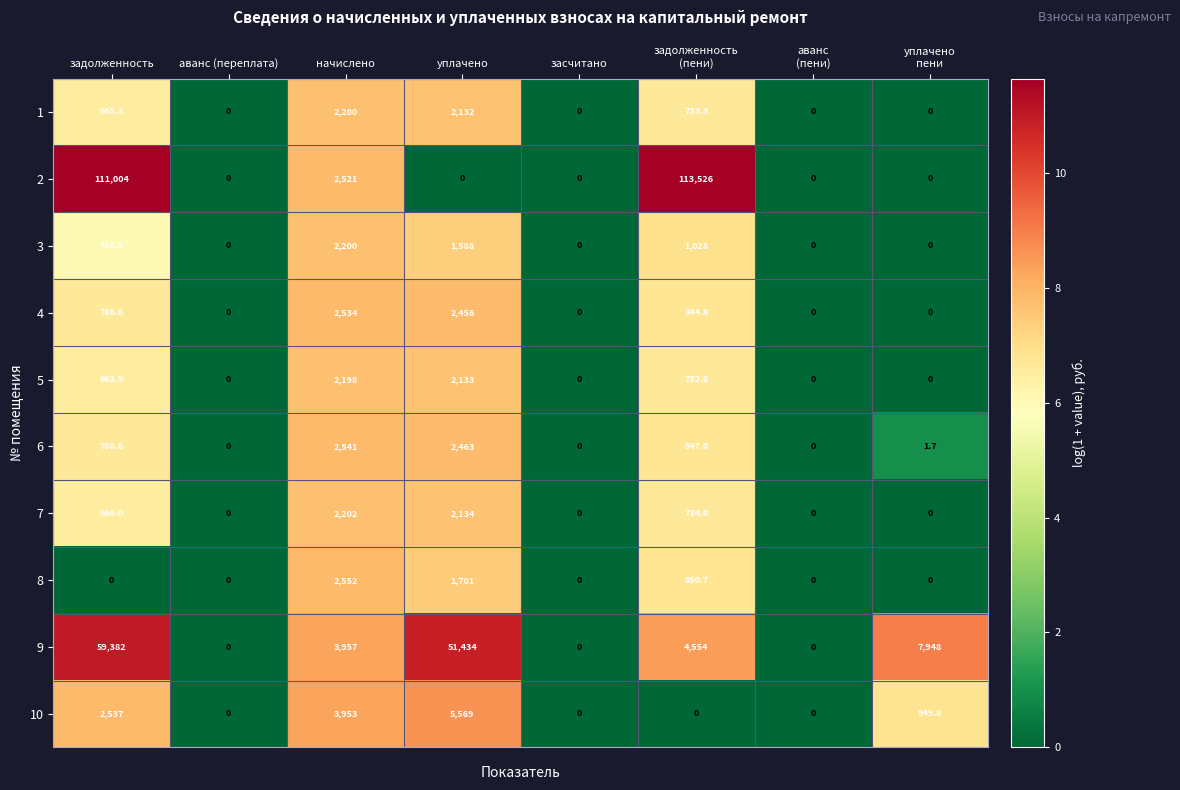

Which series has the largest total across all categories?

2